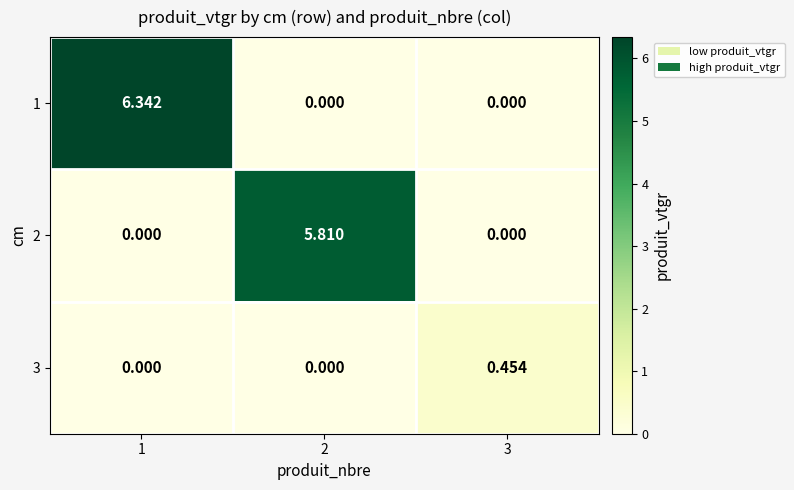

Reading left to right, extract all data points from this chart.

1: 1=6.3	2=0.0	3=0.0
2: 1=0.0	2=5.8	3=0.0
3: 1=0.0	2=0.0	3=0.5